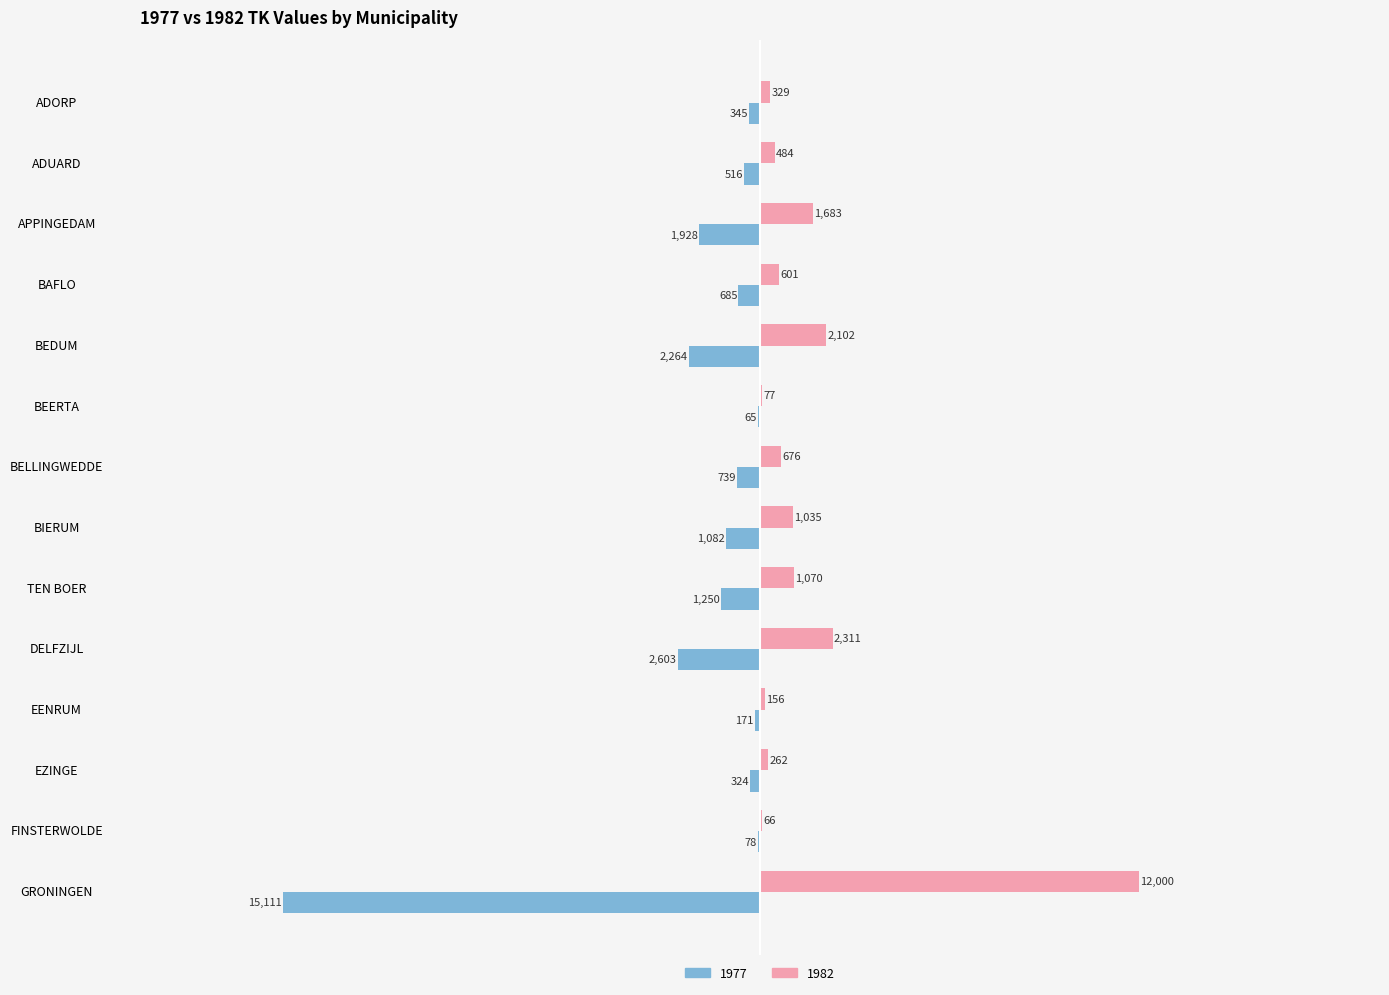

True or false: 1982 has a value of 12000 at GRONINGEN.

True